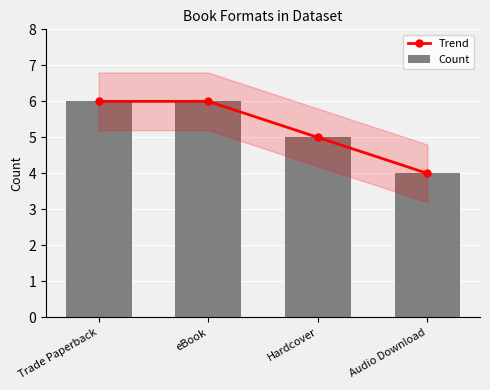

Rank the series at Audio Download from lowest to highest value.

Trend, Count